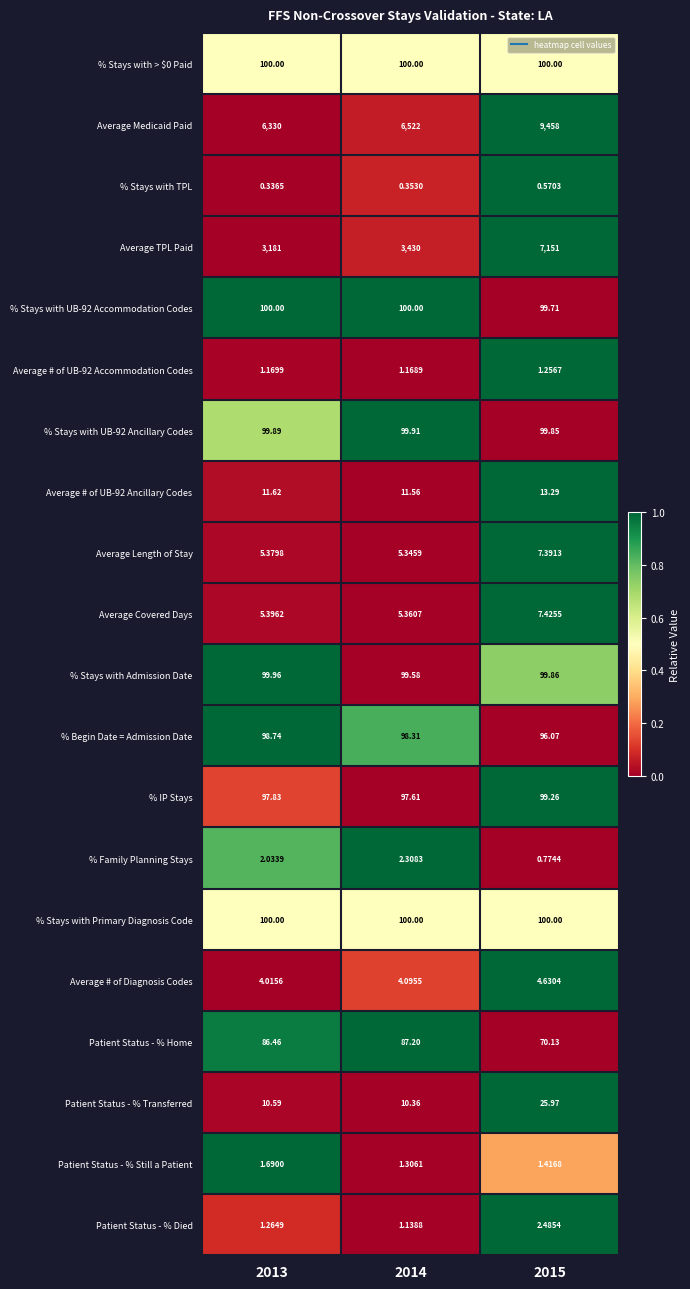

Which series has the largest total across all categories?

Average Medicaid Paid